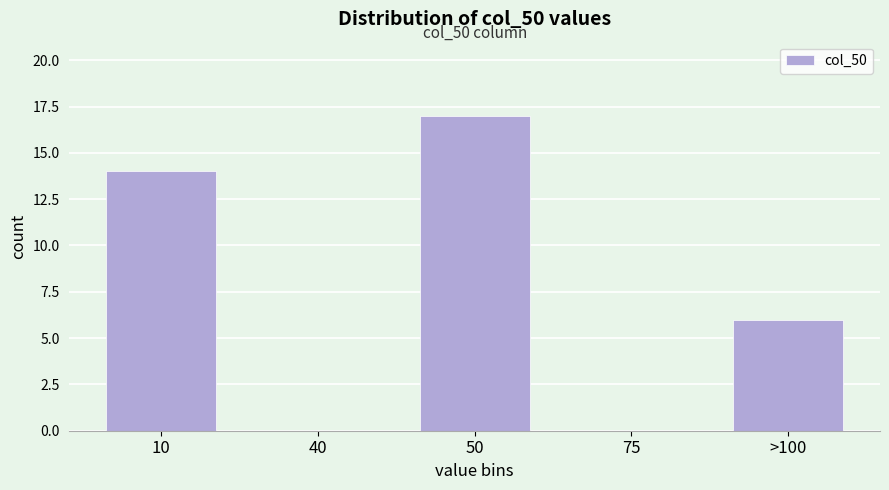

Reading left to right, extract all data points from this chart.

10=14	40=0	50=17	75=0	>100=6